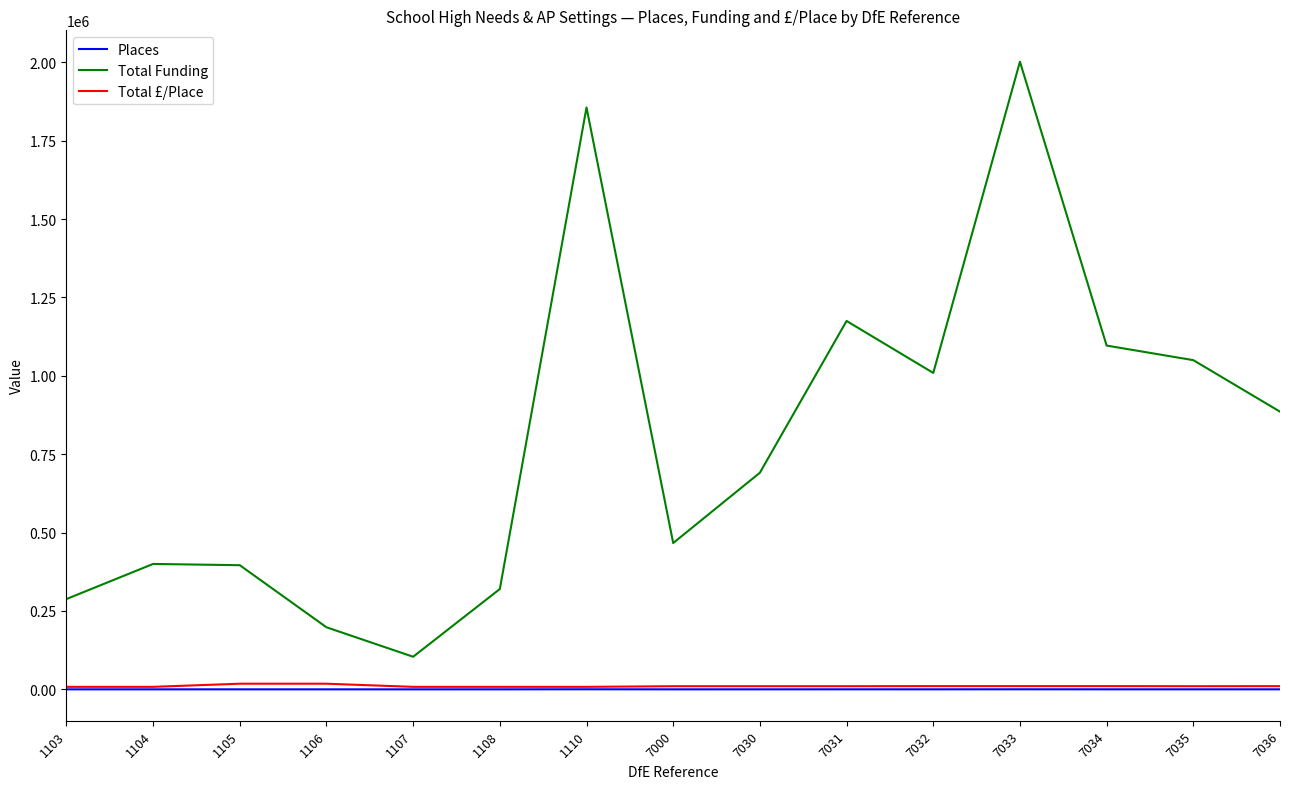

What is the spread (max minus min) of values at 1107?

103987.0